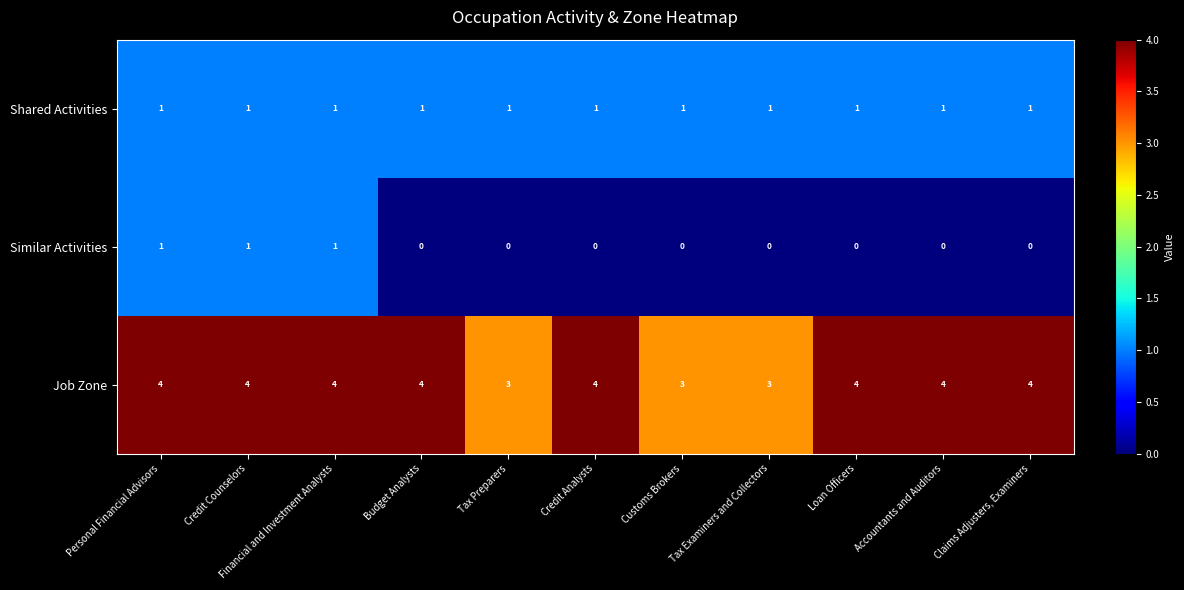

True or false: Job Zone has a value of 3 at Accountants and Auditors.

False